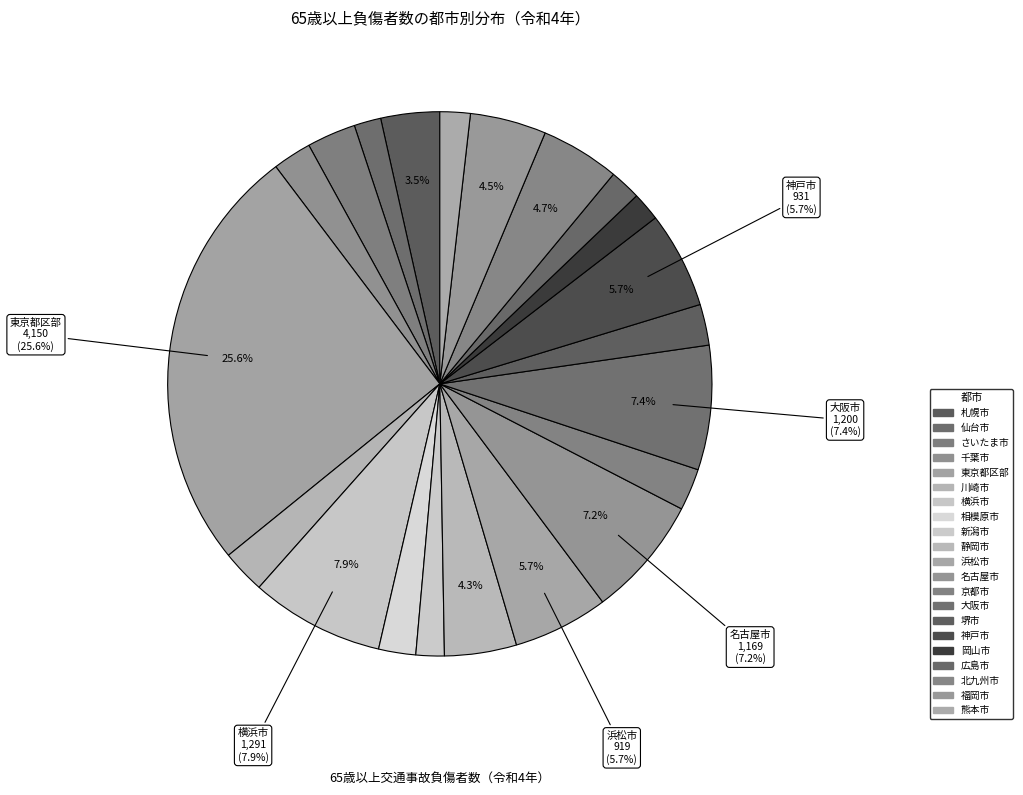

Approximately how many times larger is the value at 熊本市 compared to 千葉市?

0.8